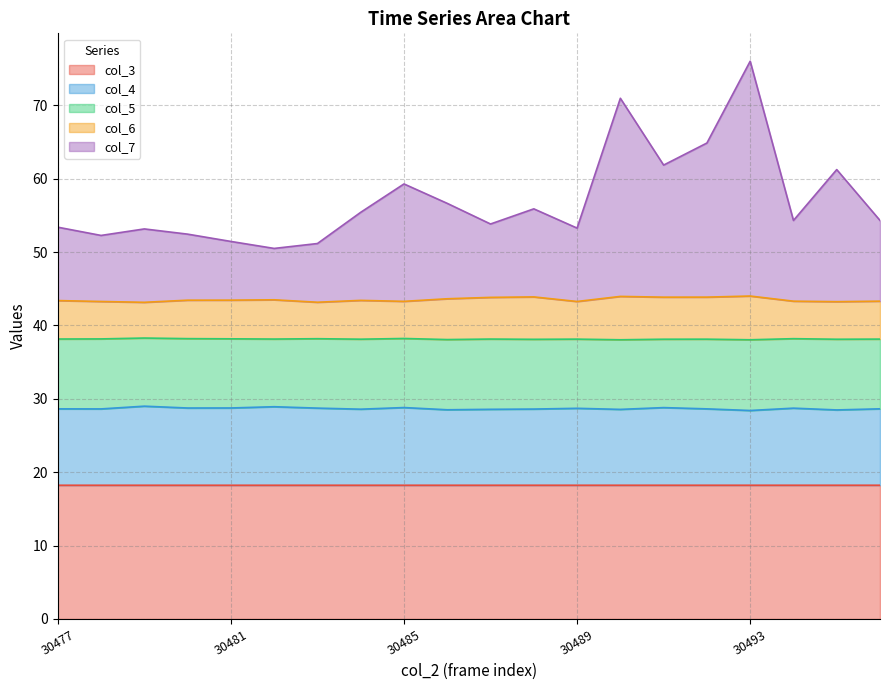

What is the spread (max minus min) of values at 30494?

36.1